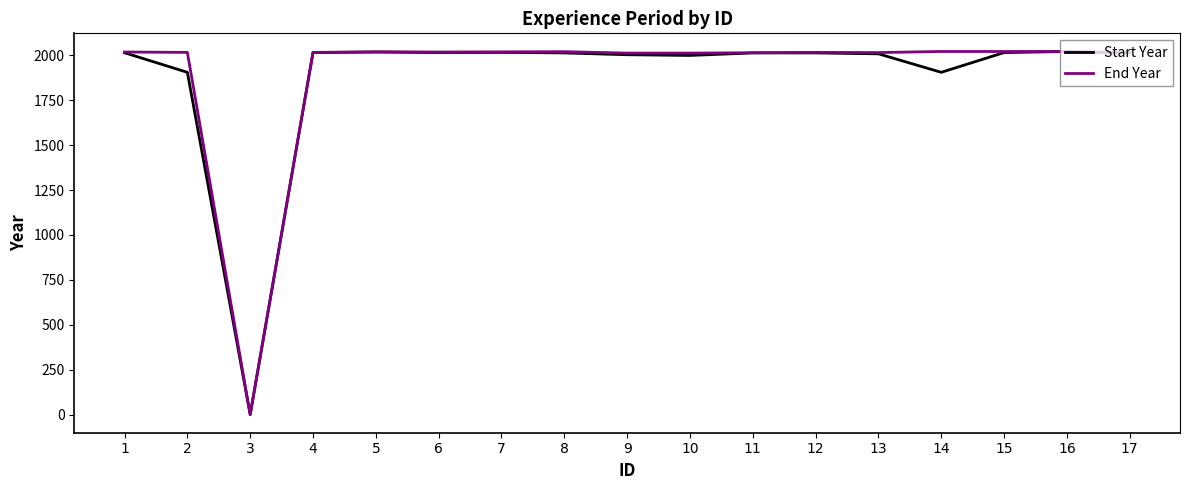

At which label does Start Year first exceed 2013?

1